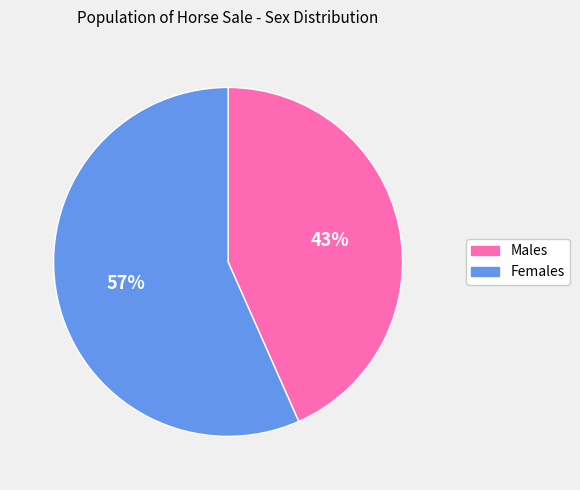

Is there a majority slice in this chart?

Yes